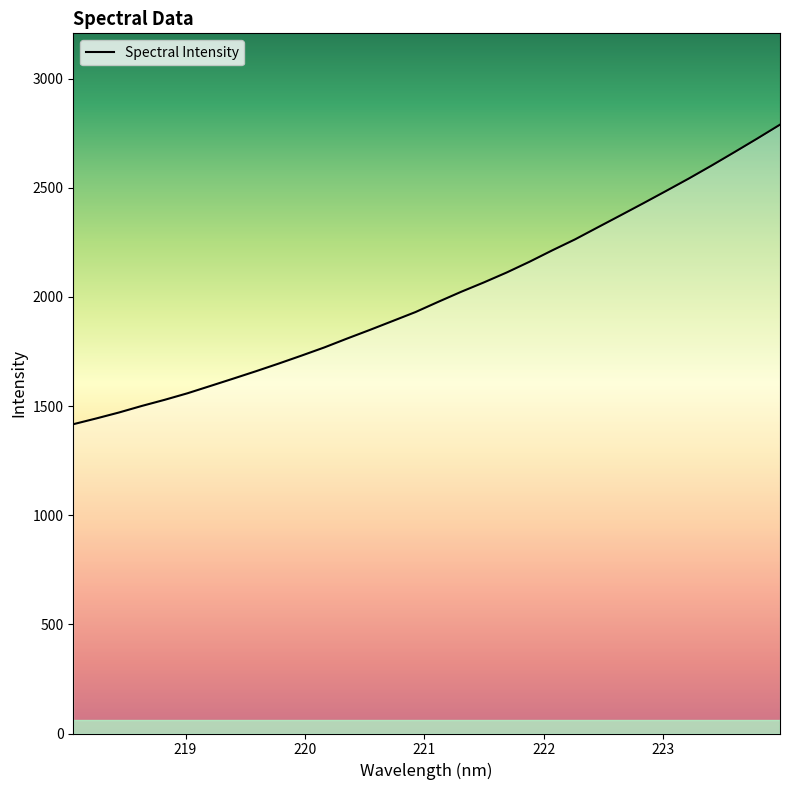

What is the difference between the maximum and minimum values?

1372.4